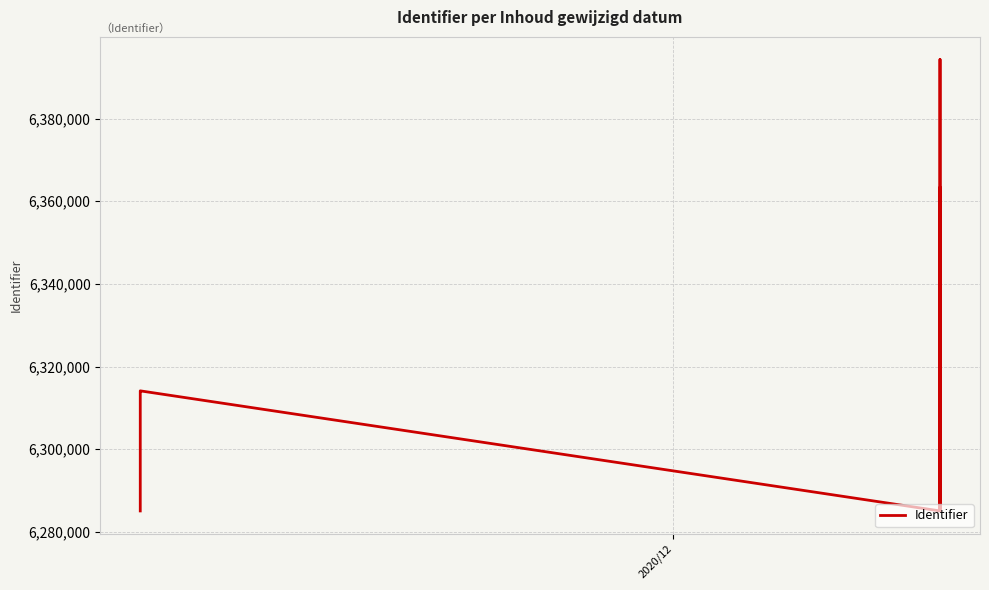

How many interior local valleys (lower than both neighbors) does the data have?

4